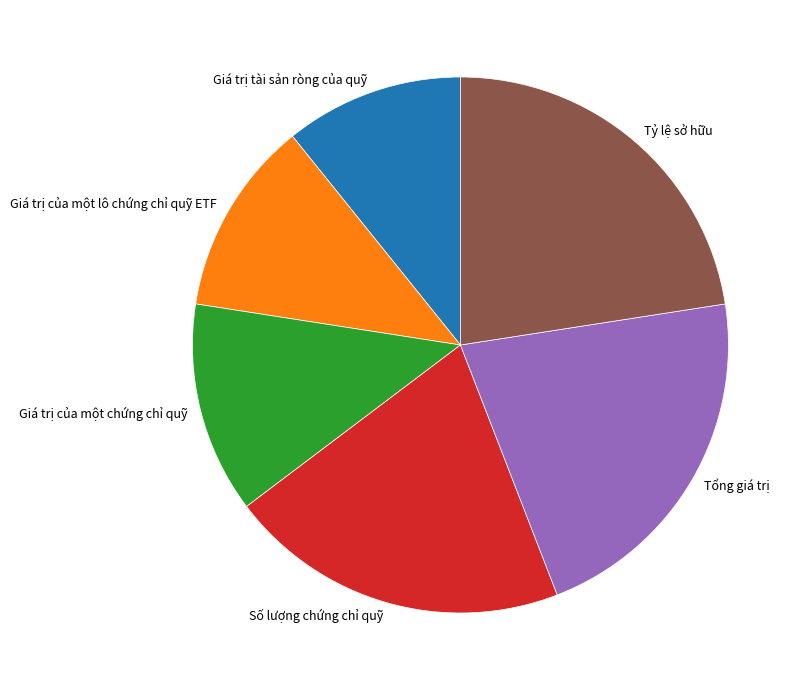

Which slice is the largest?

Tỷ lệ sở hữu